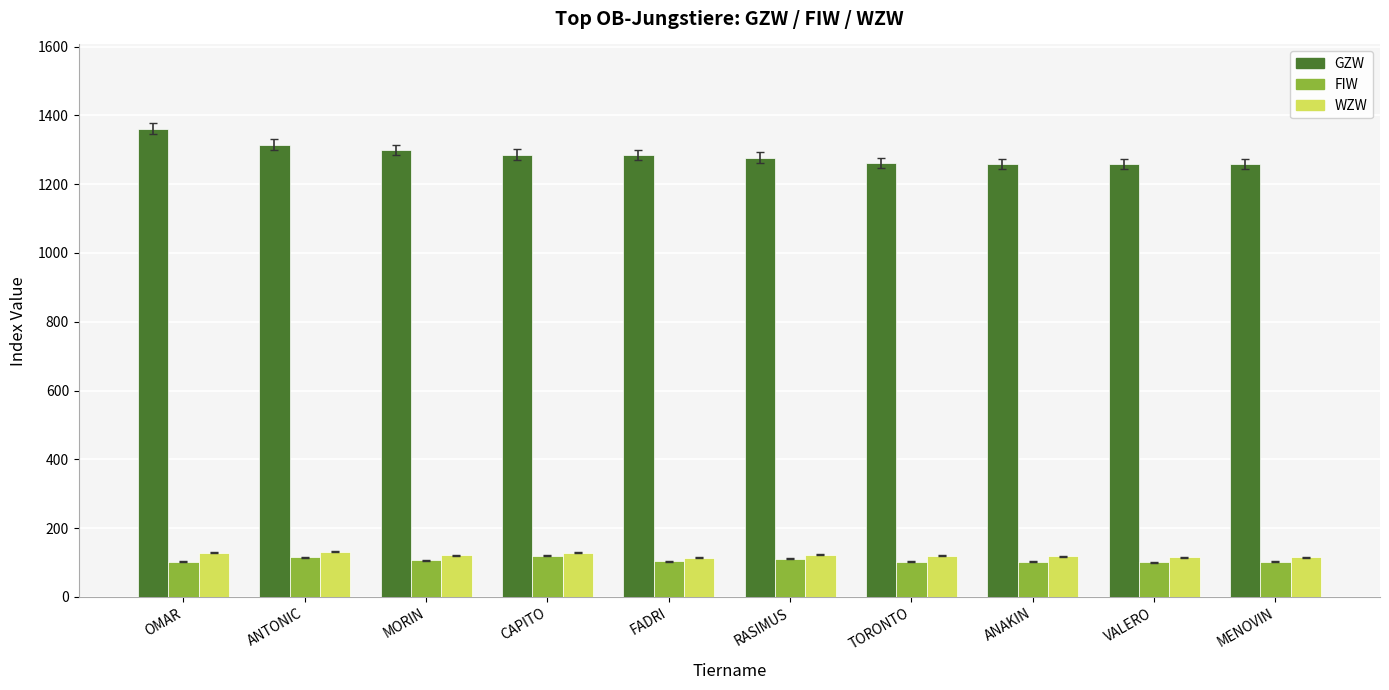

What is the sum of all FIW values?

1067